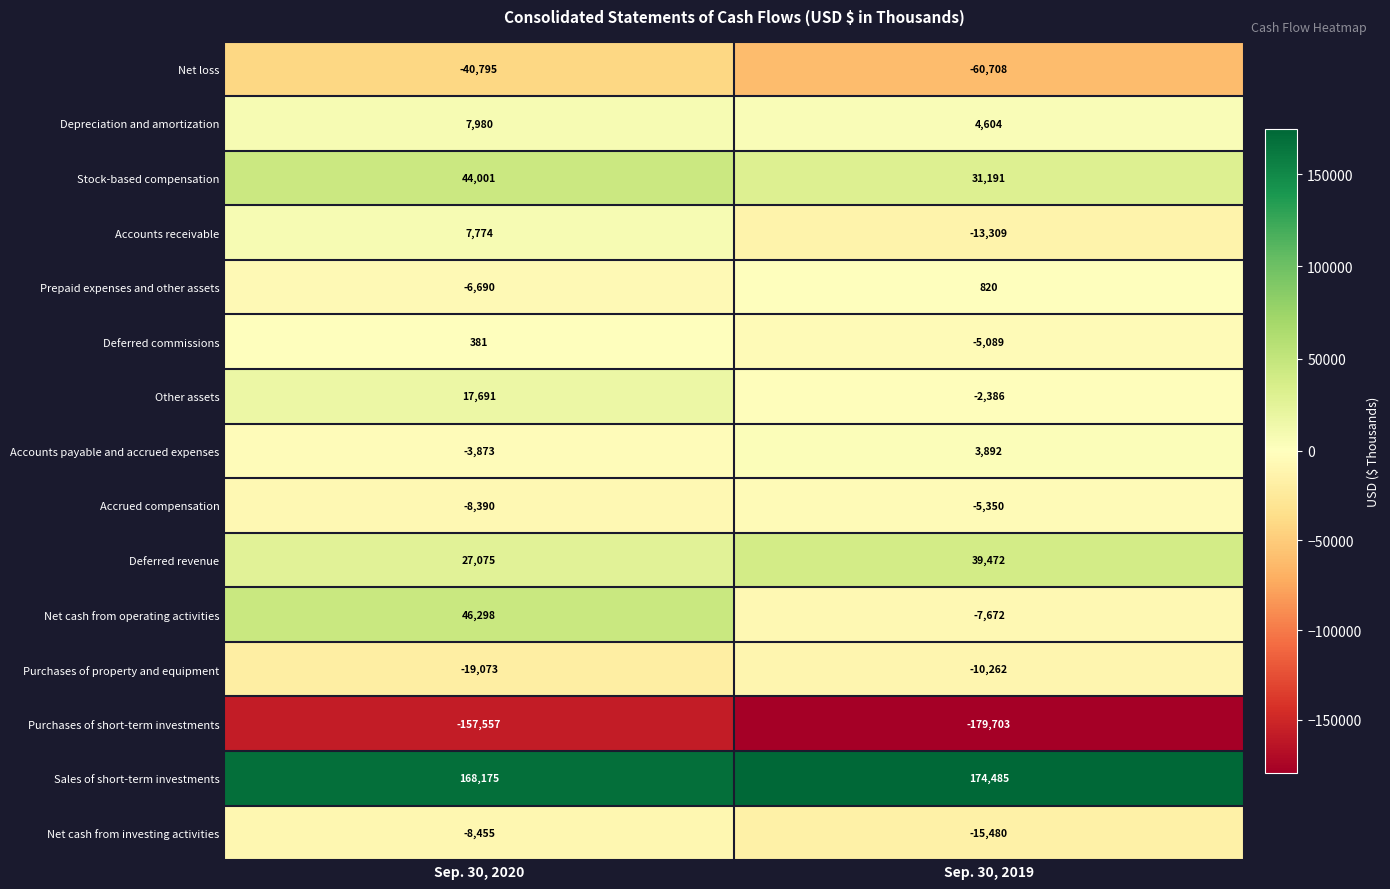

Between Sep. 30, 2020 and Sep. 30, 2019, which series saw the biggest shift?

Net cash from operating activities